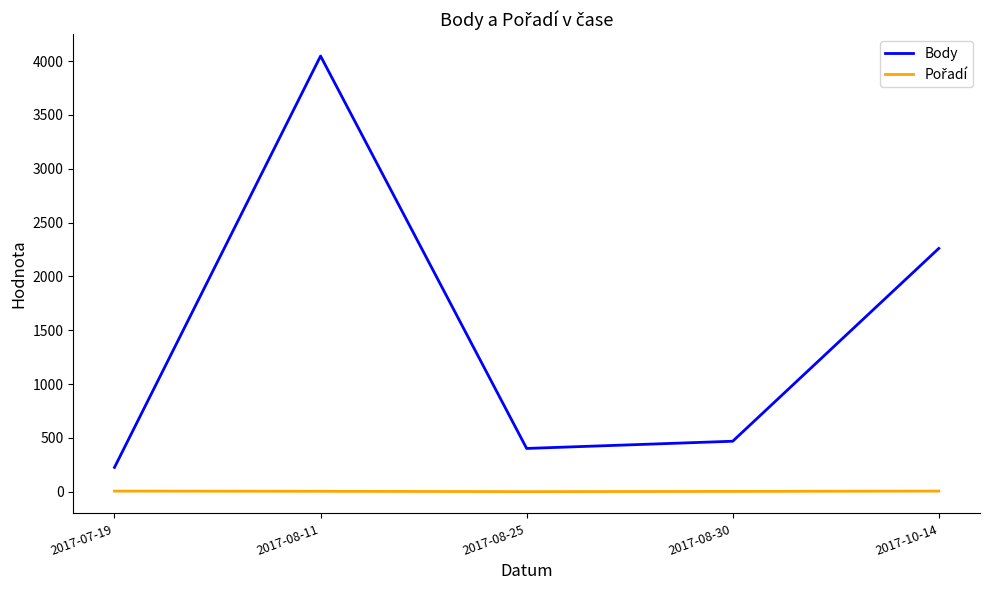

The value of Body at 2017-10-14 is 2260. True or false?

True